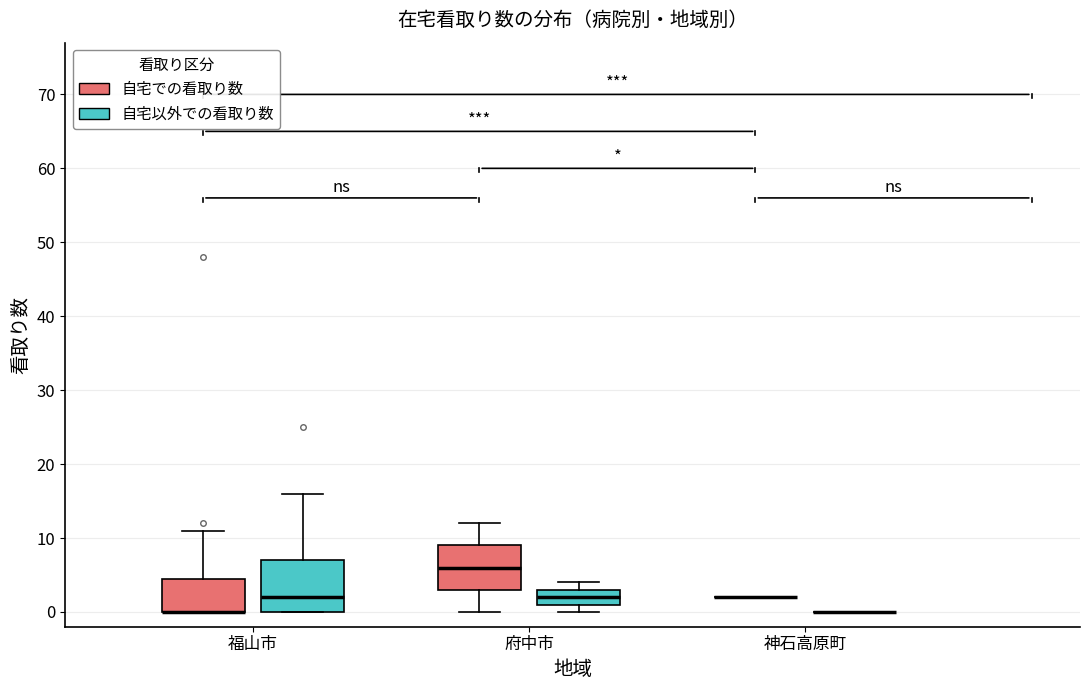

Reading left to right, transcribe this box plot: for each box, give where its median line is, the range the box spans, and where its two whiskers end, as read against the y-axis. The values are not printed on the chart, so give them approximately, as read against the axis.

福山市 (自宅での看取り数): median 0 (drawn on the box's lower edge), box 0 to 5, whiskers 0 to 11
福山市 (自宅以外での看取り数): median 2, box 0 to 7, whiskers 0 to 16
府中市 (自宅での看取り数): median 6, box 3 to 9, whiskers 0 to 12
府中市 (自宅以外での看取り数): median 2, box 1 to 3, whiskers 0 to 4
神石高原町 (自宅での看取り数): box collapsed to a line at 2, whiskers 2 to 2
神石高原町 (自宅以外での看取り数): box collapsed to a line at 0, whiskers 0 to 0